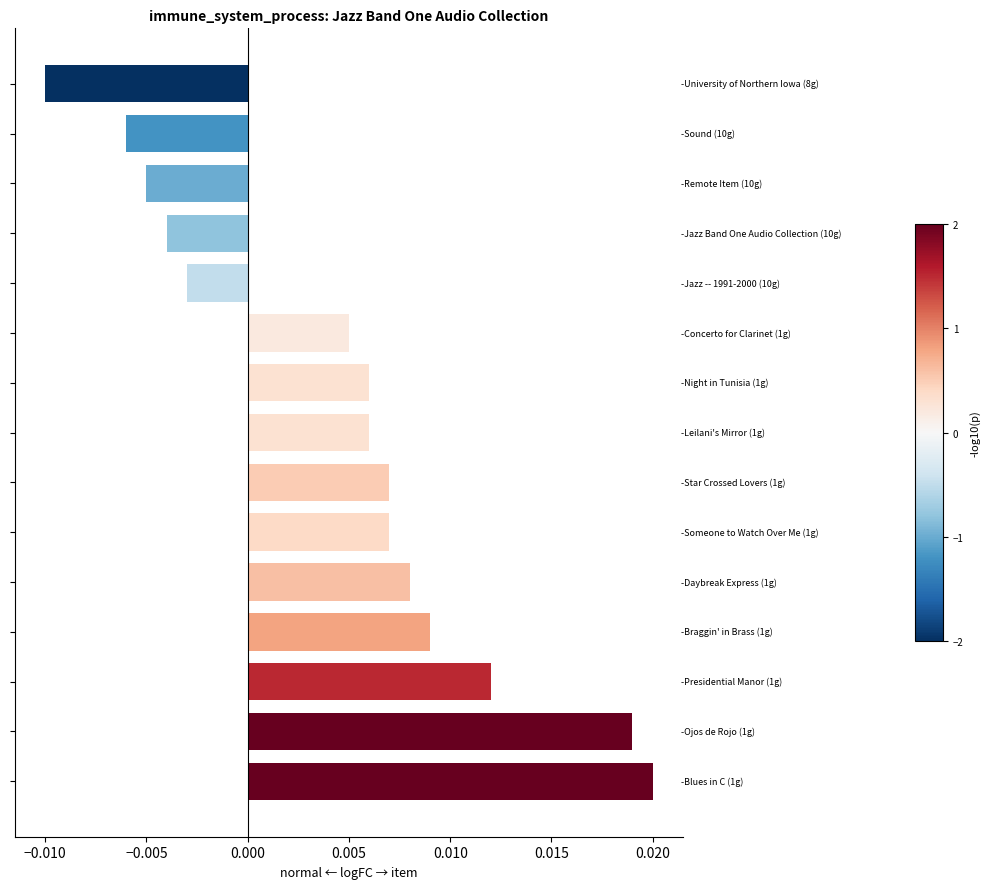

How many values are between 0 and 1?

10